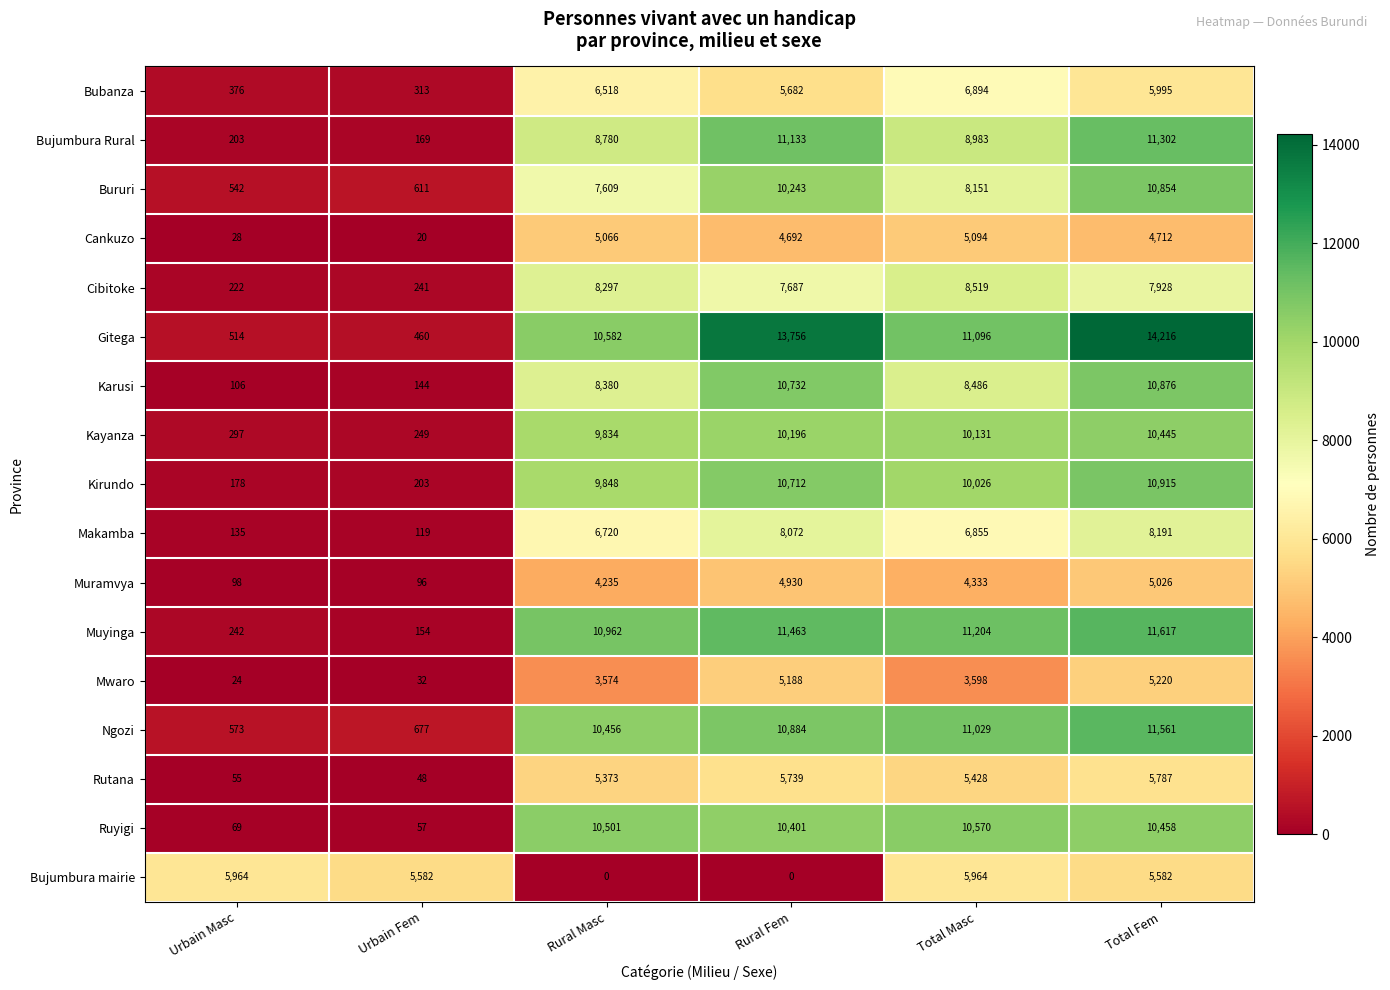

True or false: Ruyigi has a value of 10401 at Rural Fem.

True